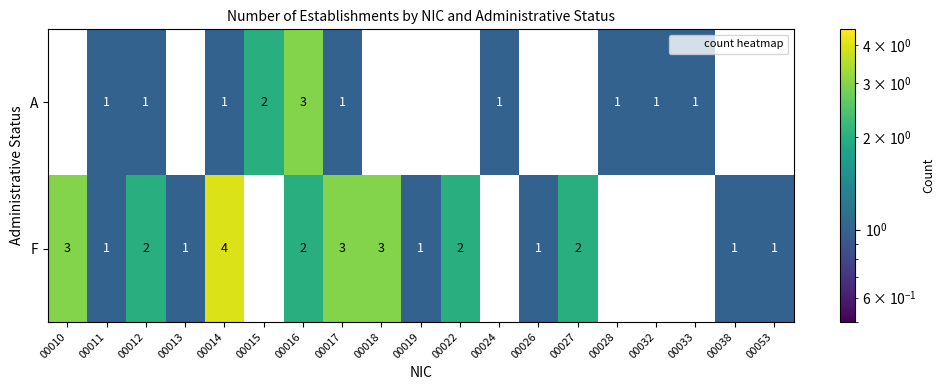

What is the total value across all series at 00019?

1